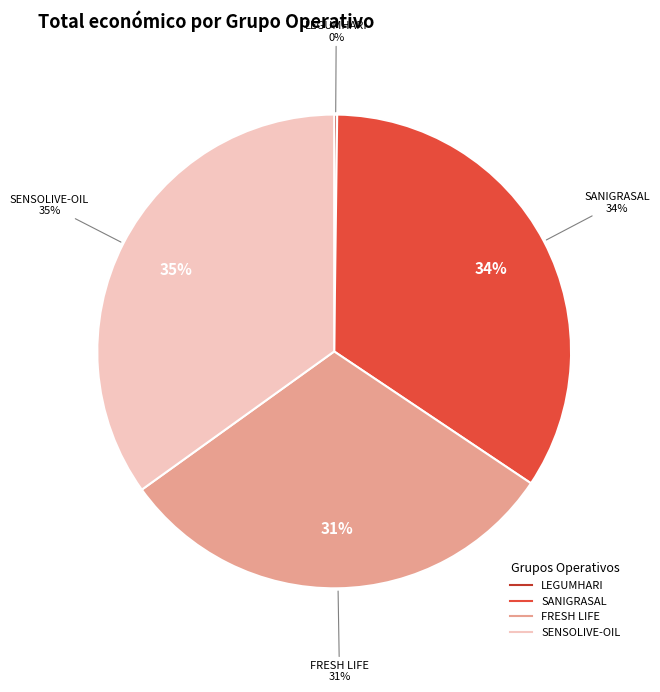

What is the ratio of the value at FRESH LIFE to the value at LEGUMHARI?

151.3